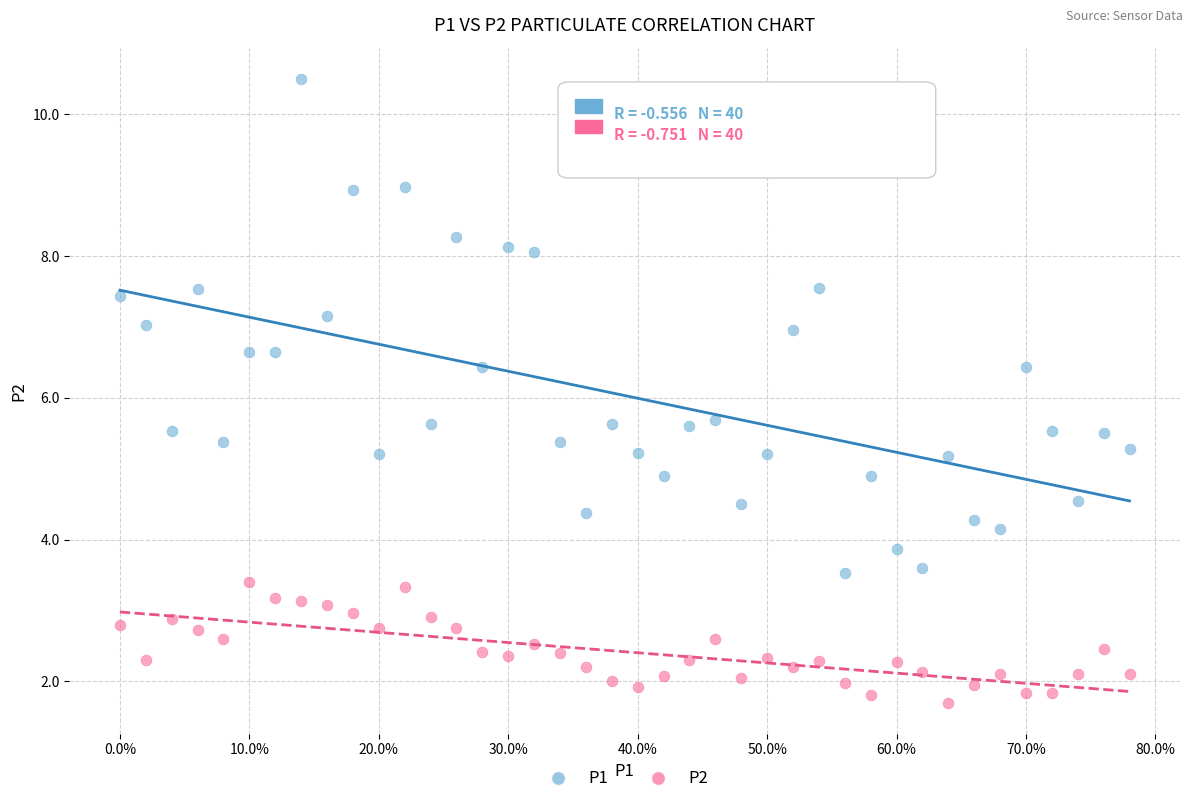

Which series has the widest spread of Y values?

P1